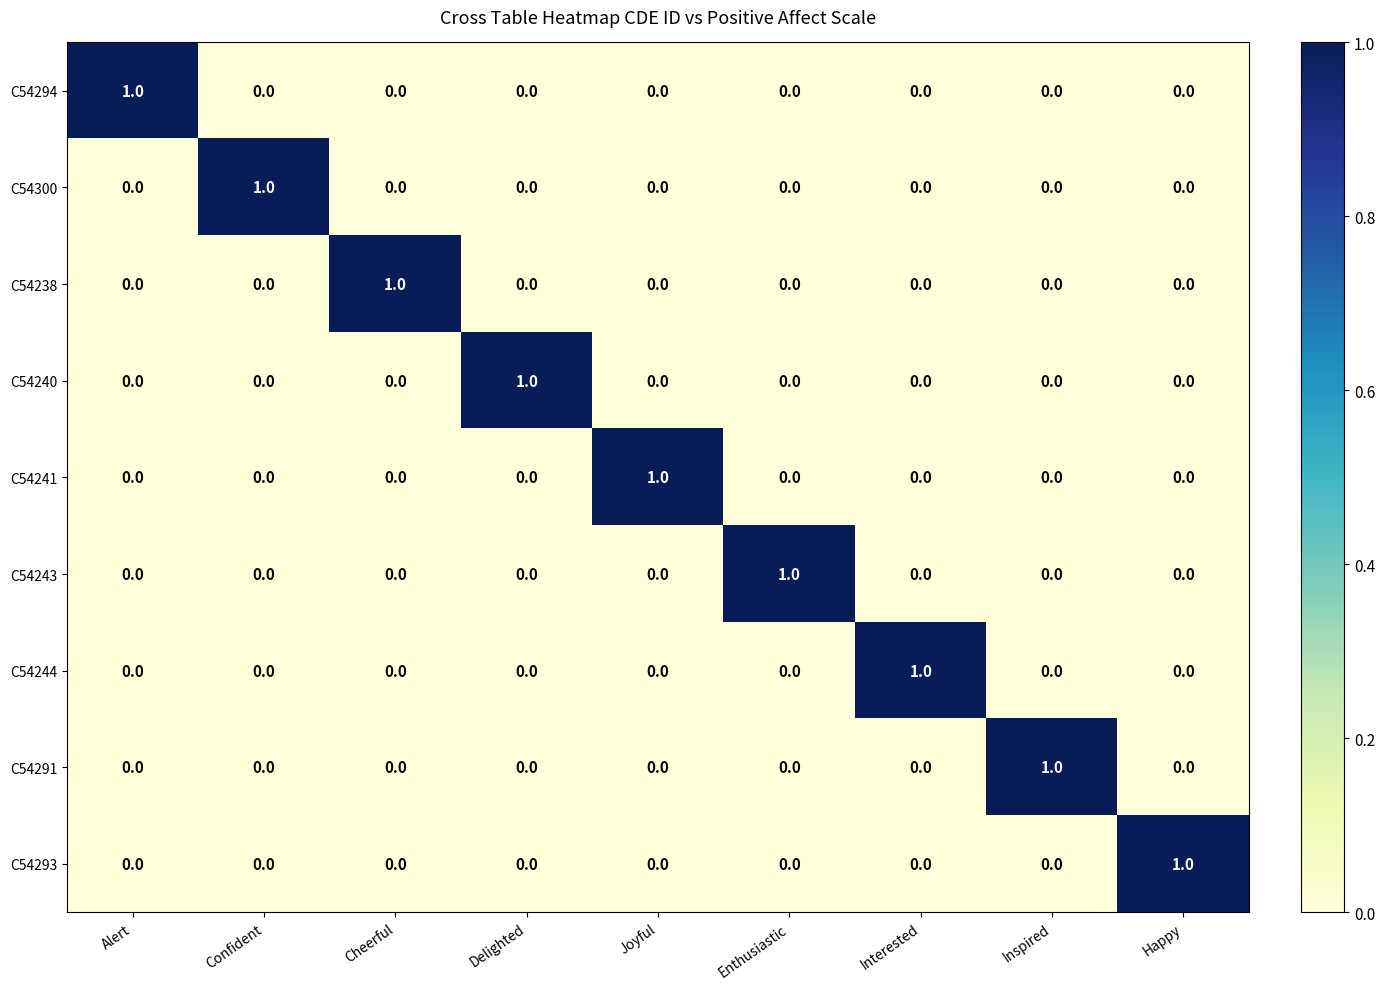

At which label does C54240 reach its peak?

Delighted